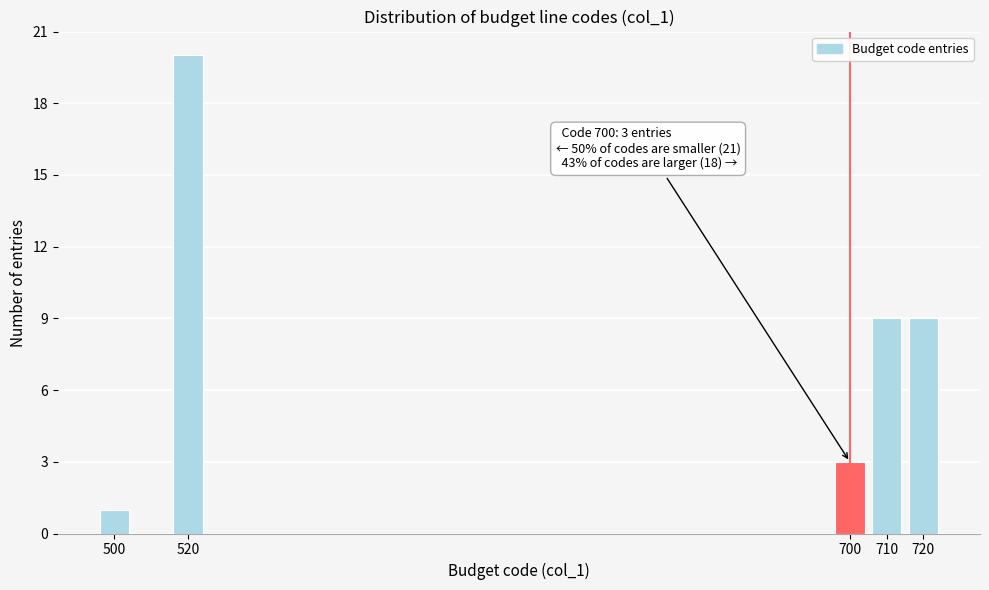

Reading left to right, what are all the values shown in this chart?

500=1	520=20	700=3	710=9	720=9